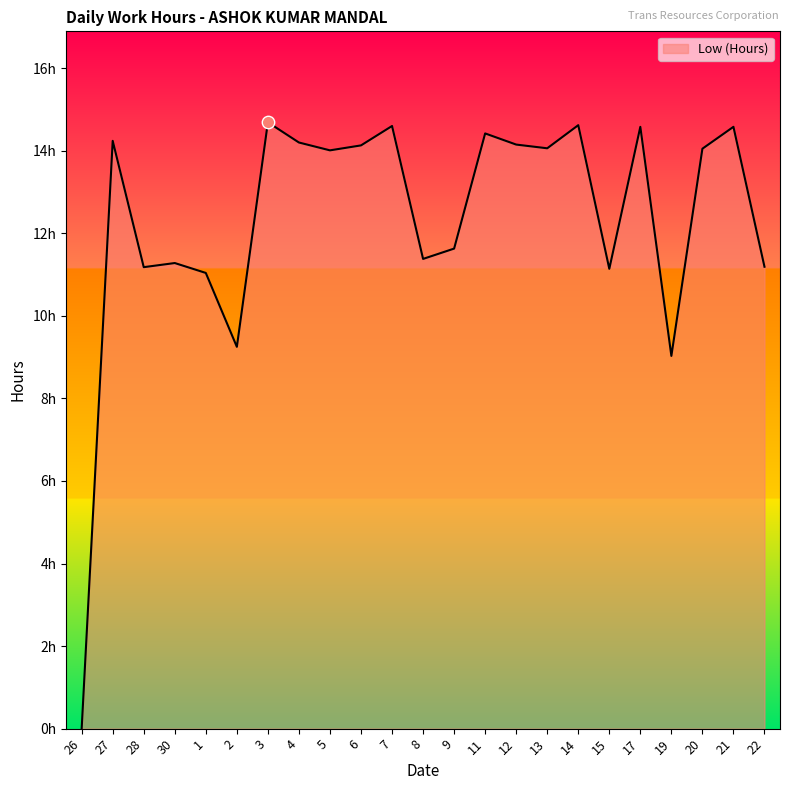

What is the change in value from 17 to 20?

-0.5